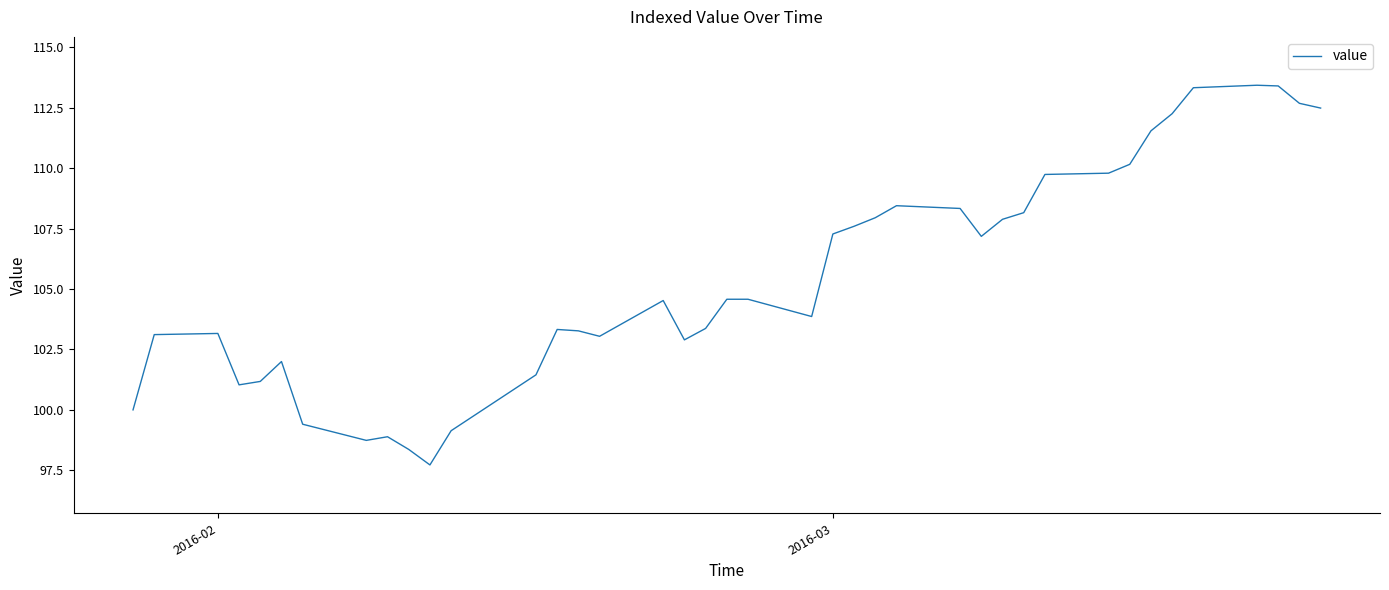

What is the maximum value shown in the chart?

113.4